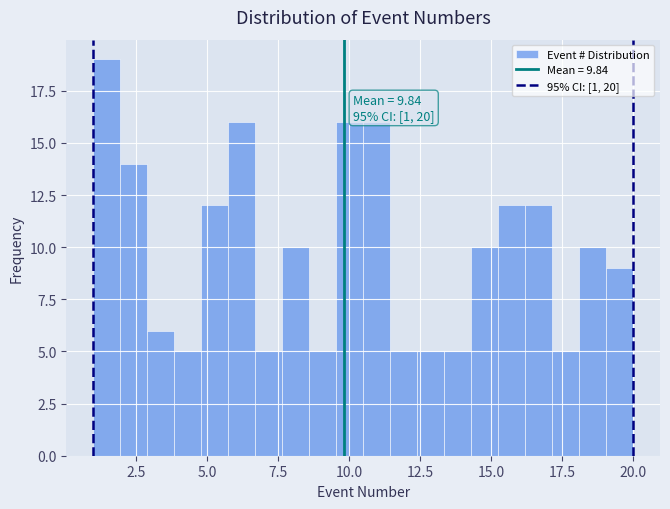

Around what value on the x-axis is the tallest bar? Give the approximate position of its centre, as read against the axis.

1.5